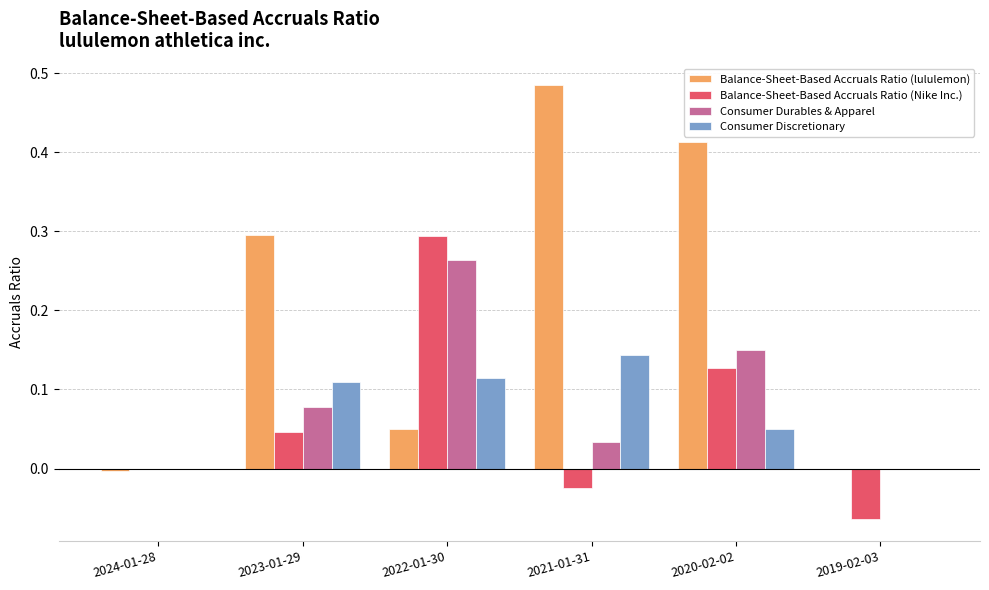

Which series changed the most between 2023-01-29 and 2020-02-02?

Balance-Sheet-Based Accruals Ratio (lululemon)